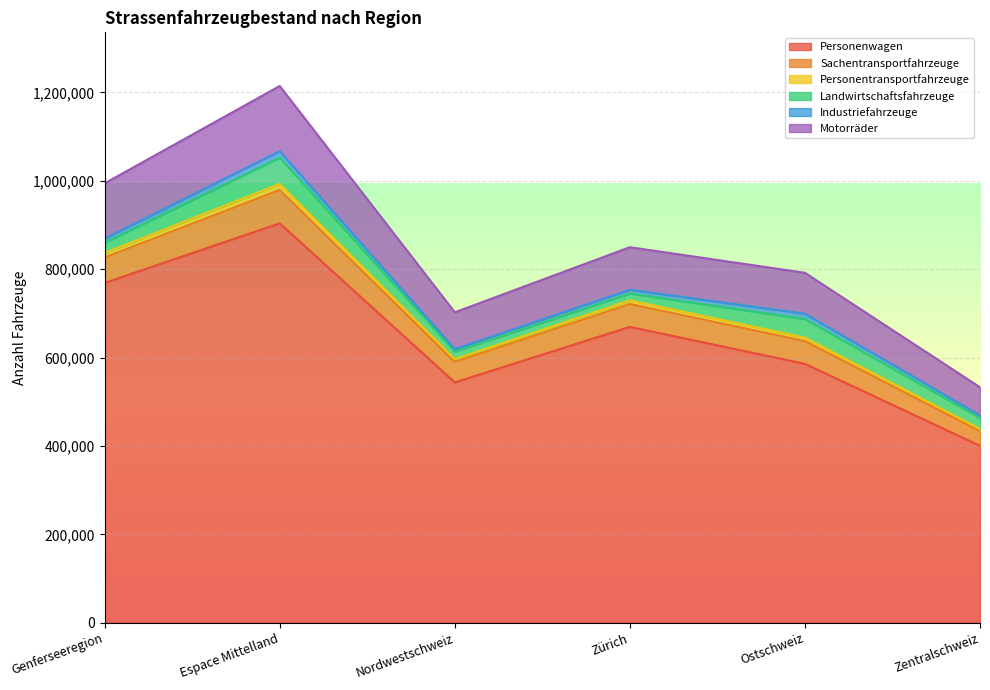

What is the lowest value of the Personenwagen series?

400190